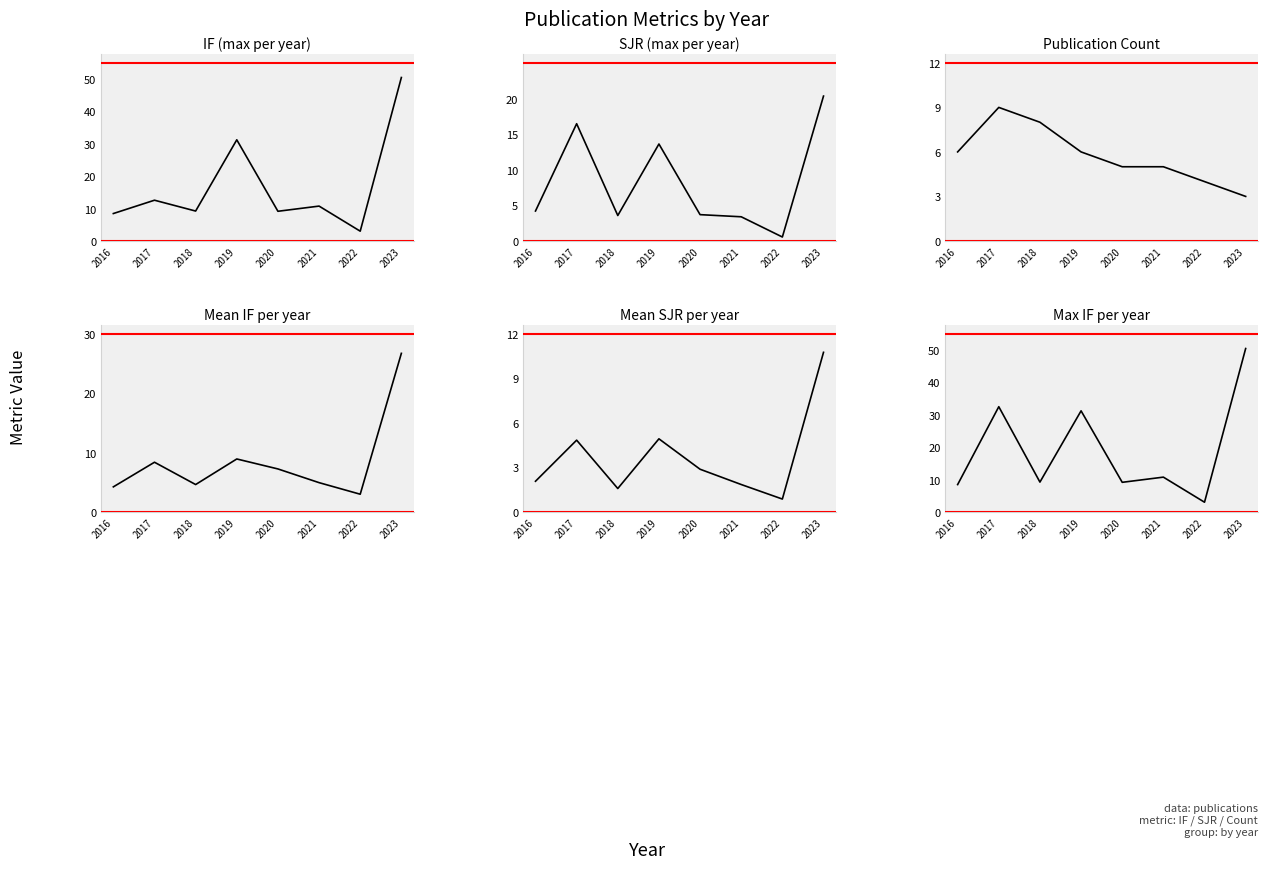

The value of Count at 2017 is 9.0. True or false?

True